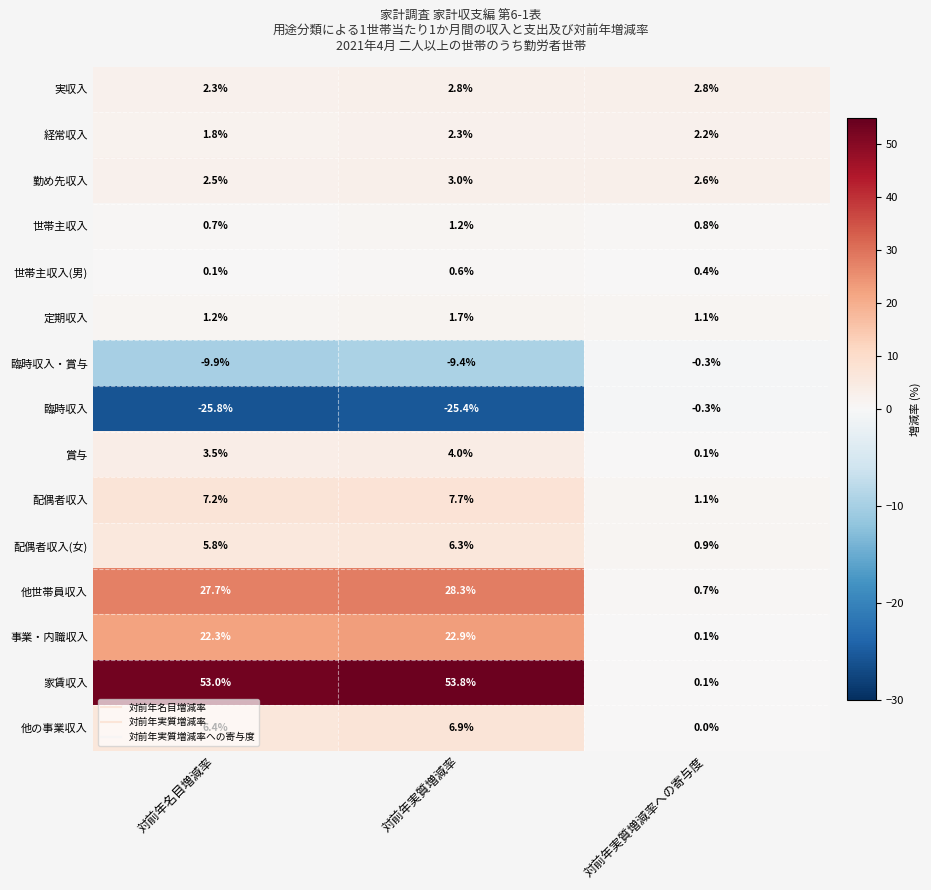

The 配偶者収入 series shows 7.7 at 対前年実質増減率. True or false?

True